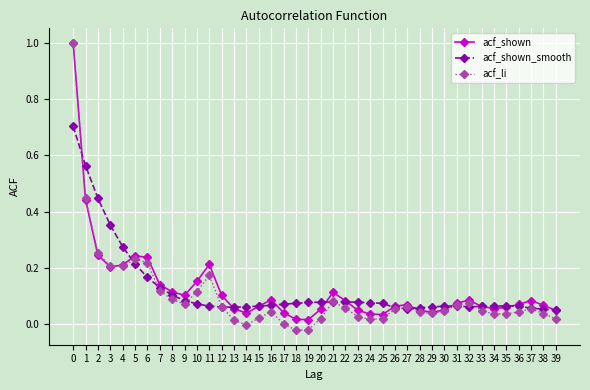

What is the maximum value shown in the chart?

1.0